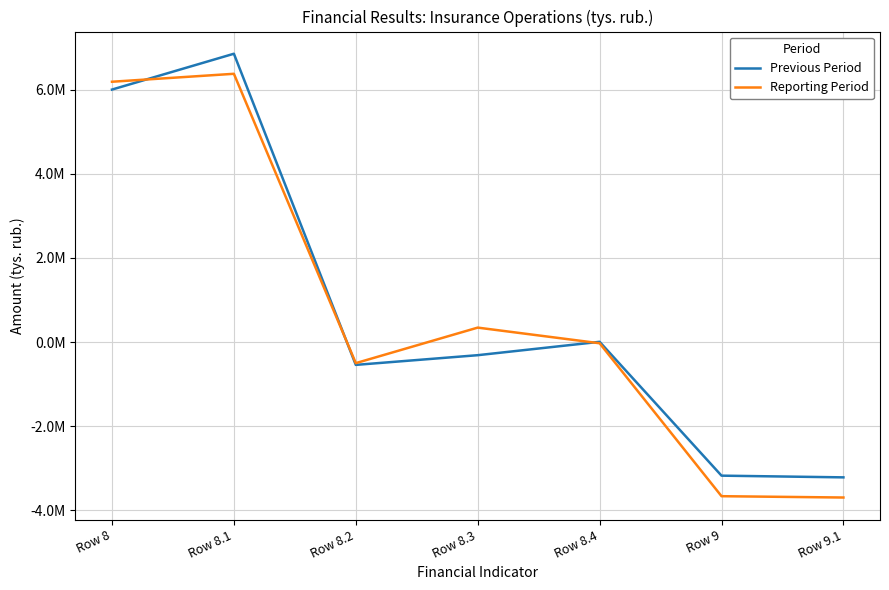

True or false: Previous Period has a value of 1498.4 at Row 8.4.

False